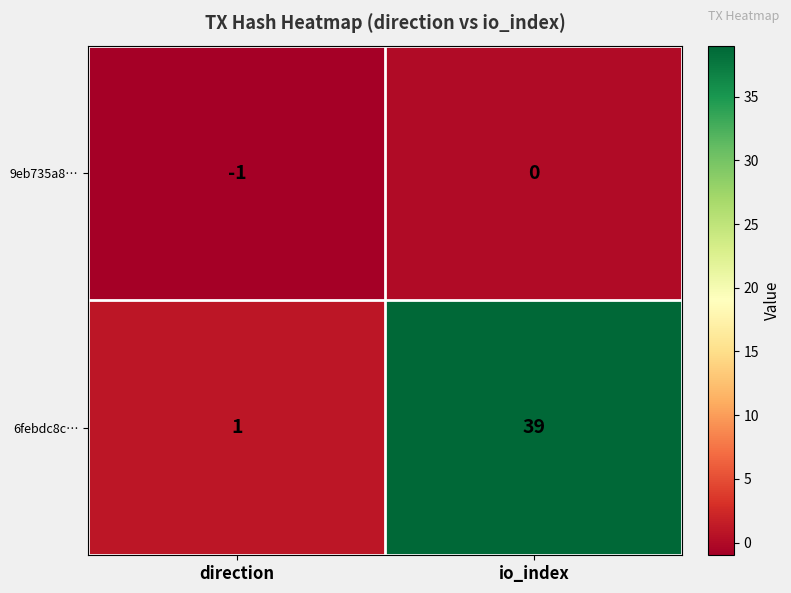

Rank the series by their maximum value, from lowest to highest.

9eb735a8…, 6febdc8c…